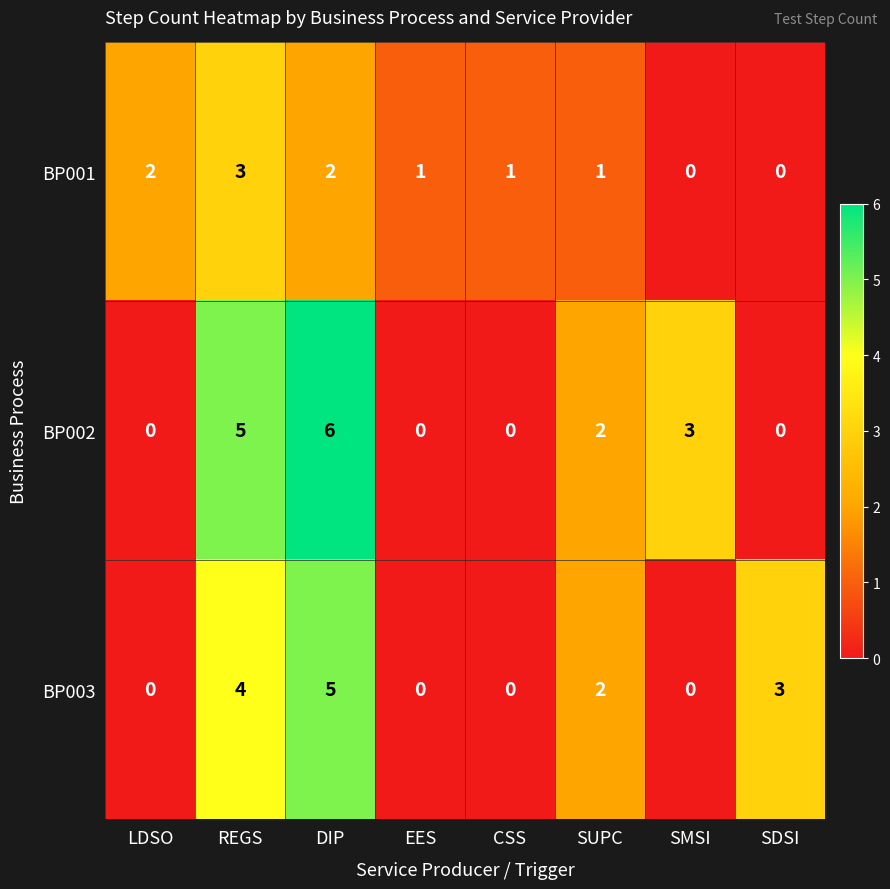

What is the difference between the maximum and second lowest values in the BP001 series?

3